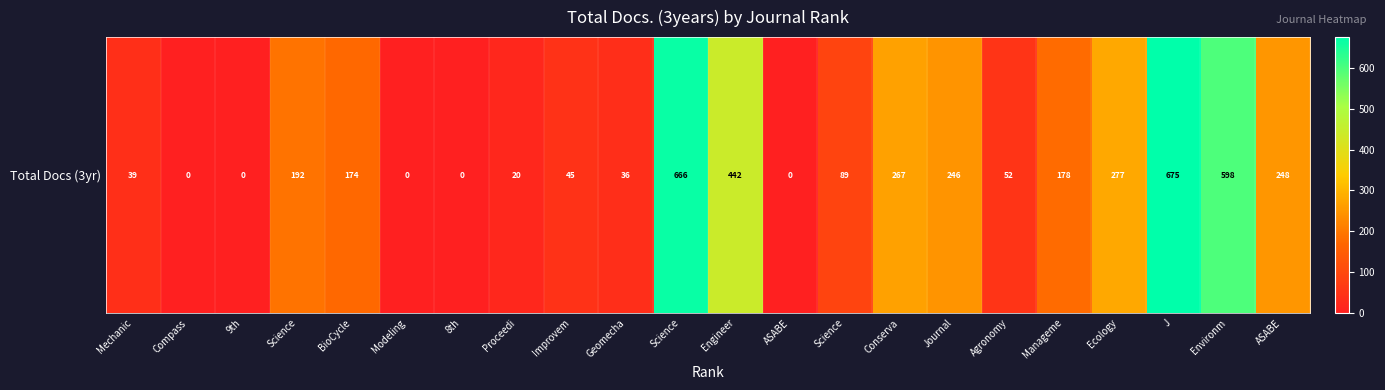

What is the difference between the maximum and minimum values?

675